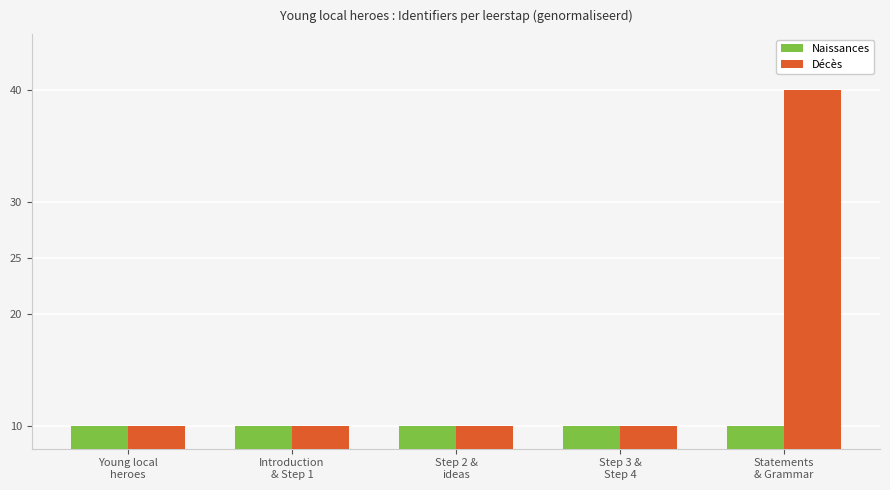

What is the maximum value shown in the chart?

40.0